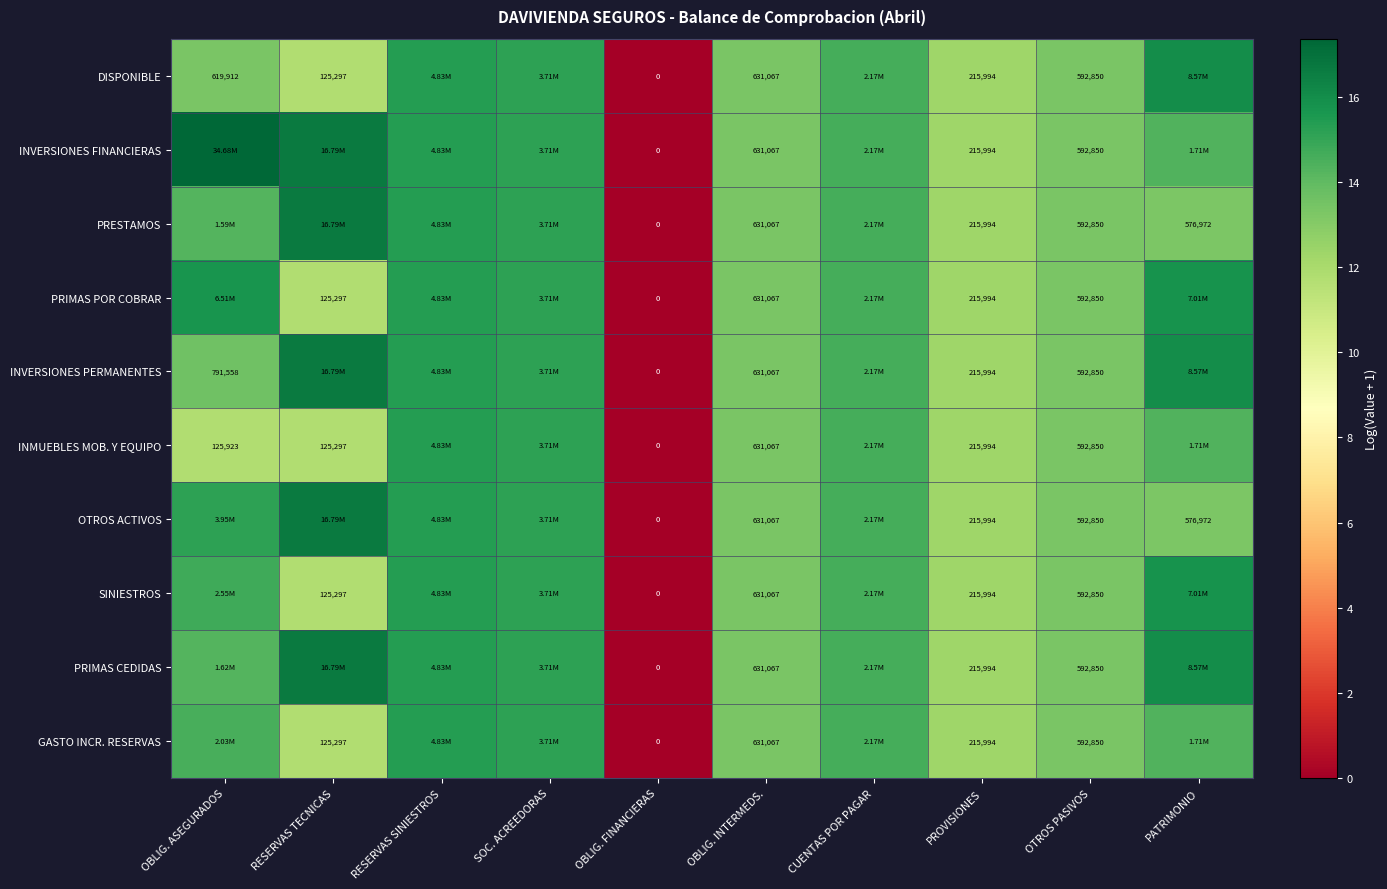

What is the highest value of the PRIMAS CEDIDAS series?

16.6